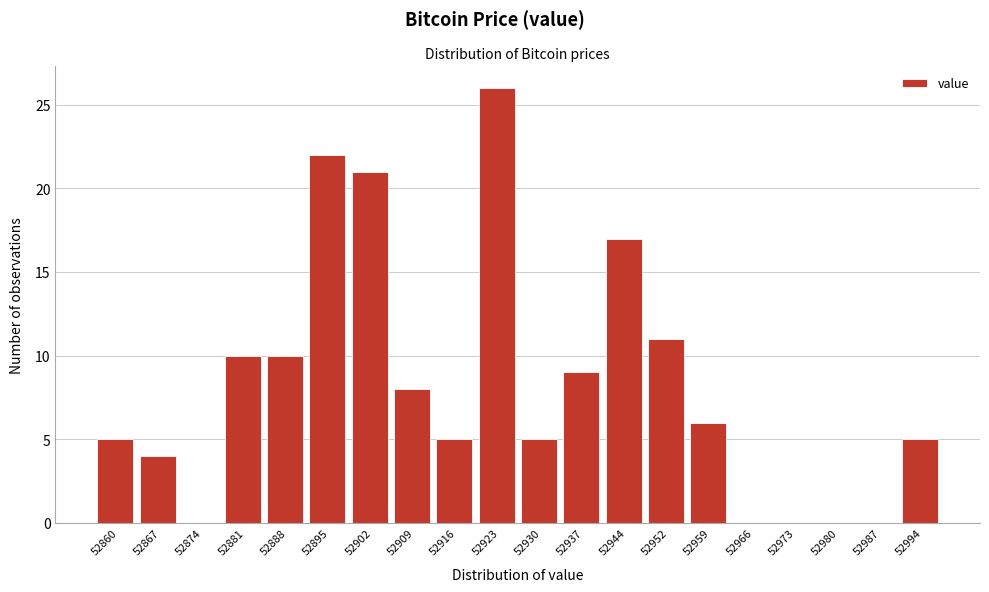

Reading left to right, list all the values displayed in this chart.

52860=5	52867=4	52874=0	52881=10	52888=10	52895=22	52902=21	52909=8	52916=5	52923=26	52930=5	52937=9	52944=17	52952=11	52959=6	52966=0	52973=0	52980=0	52987=0	52994=5